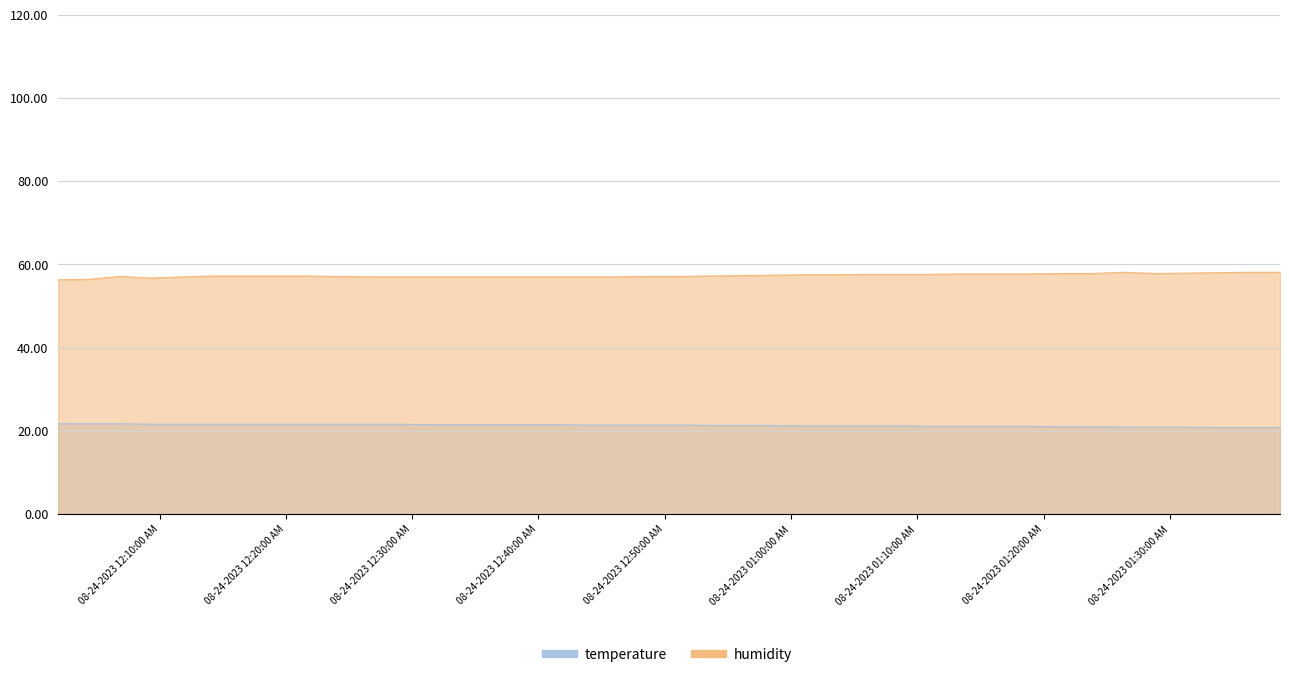

Reading left to right, list all the values displayed in this chart.

temperature: 21.7	21.7	21.7	21.6	21.6	21.6	21.6	21.6	21.6	21.6	21.6	21.6	21.5	21.5	21.5	21.5	21.5	21.4	21.4	21.4	21.4	21.3	21.3	21.3	21.2	21.2	21.2	21.2	21.1	21.1	21.1	21.1	21.0	21.0	20.9	20.9	20.9	20.8	20.8	20.8
humidity: 56.3	56.4	57.1	56.7	57.0	57.2	57.2	57.2	57.2	57.1	57.0	57.0	57.0	57.0	57.0	57.0	57.0	57.0	57.0	57.1	57.1	57.2	57.3	57.4	57.5	57.5	57.6	57.6	57.6	57.7	57.7	57.7	57.8	57.8	58.1	57.8	57.9	58.0	58.1	58.1